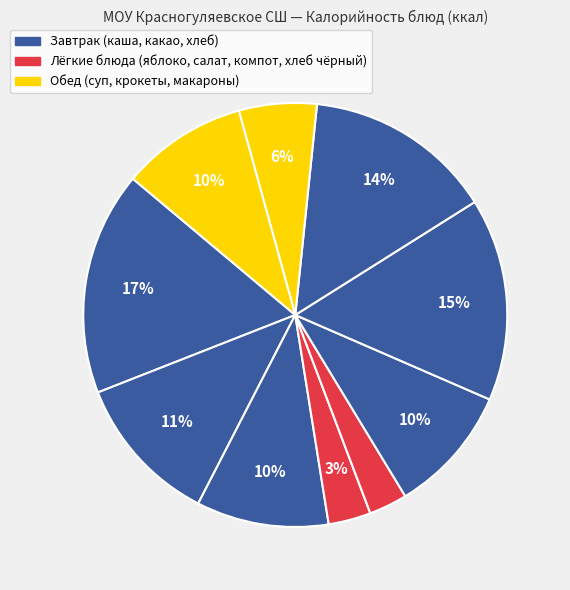

Does any single category account for the majority?

No